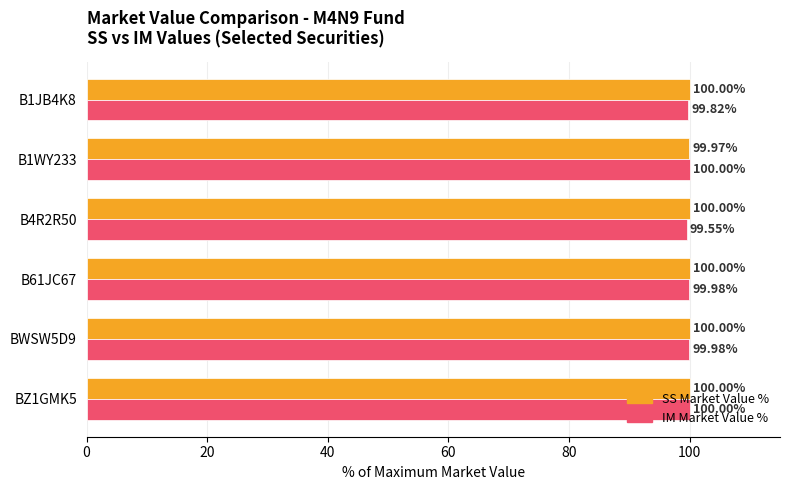

At B1JB4K8, list the series in order from smallest to largest.

IM Market Value %, SS Market Value %